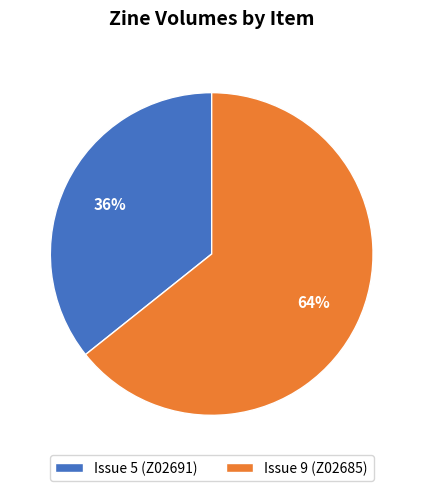

What is the largest slice in the pie chart?

Issue 9 (Z02685)